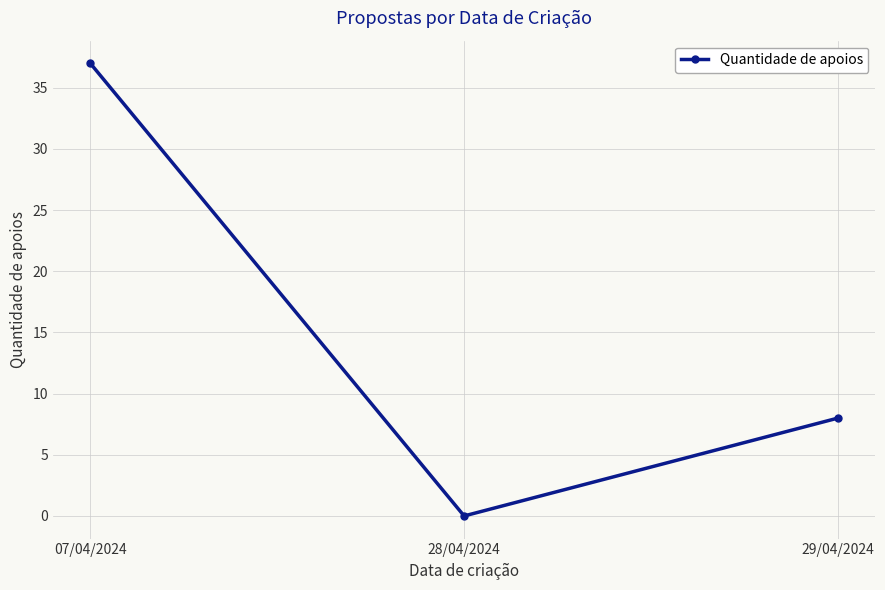

True or false: the data shows 0 at 28/04/2024.

True